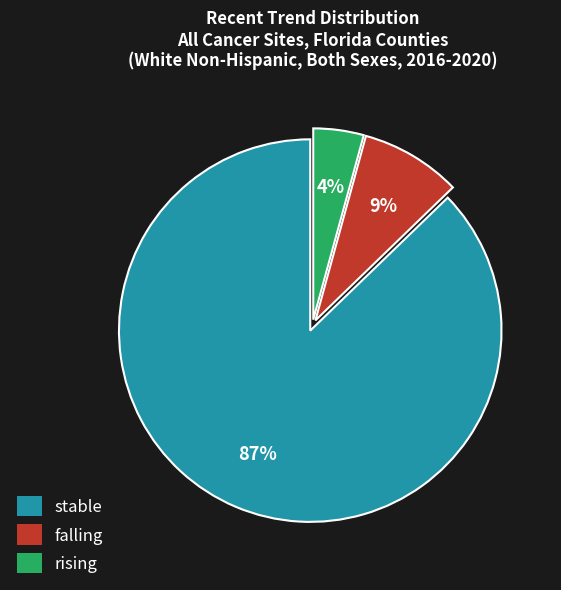

How many segments does this pie chart have?

3